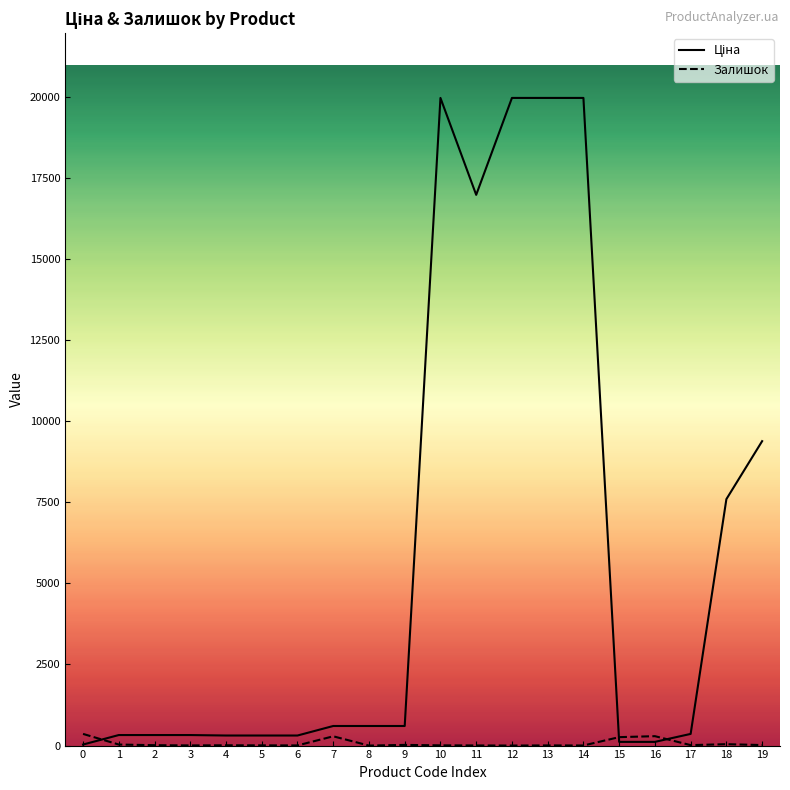

Is it true that Залишок equals 4.0 at 11?

True